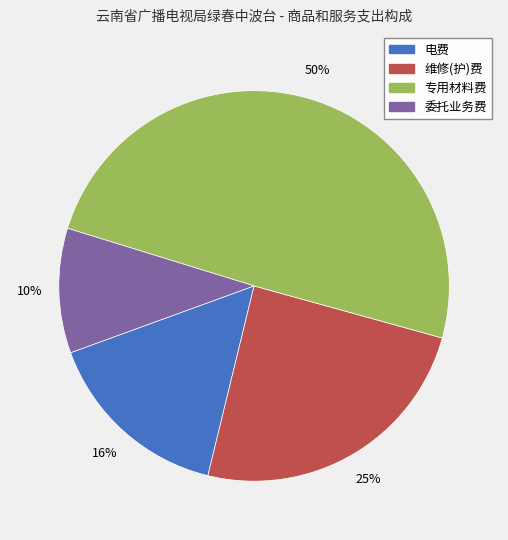

True or false: 维修(护)费 accounts for 25% of the total.

True